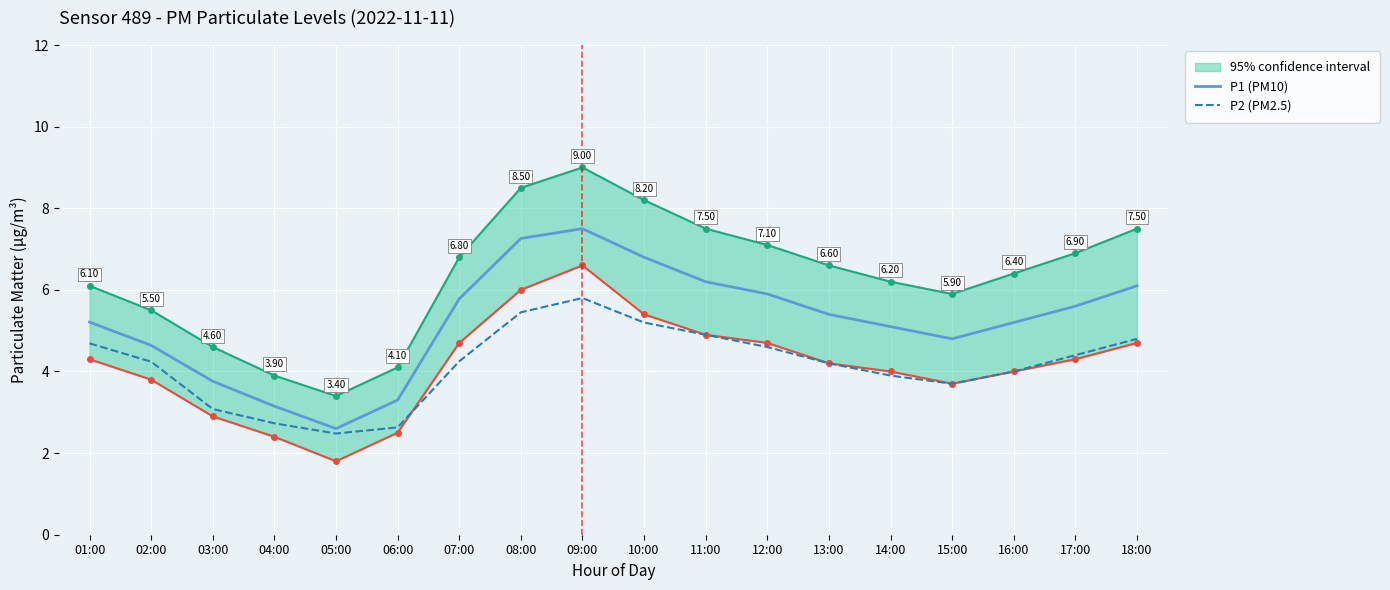

Rank the series by their maximum value, from lowest to highest.

P2 (PM2.5), P1 (PM10)